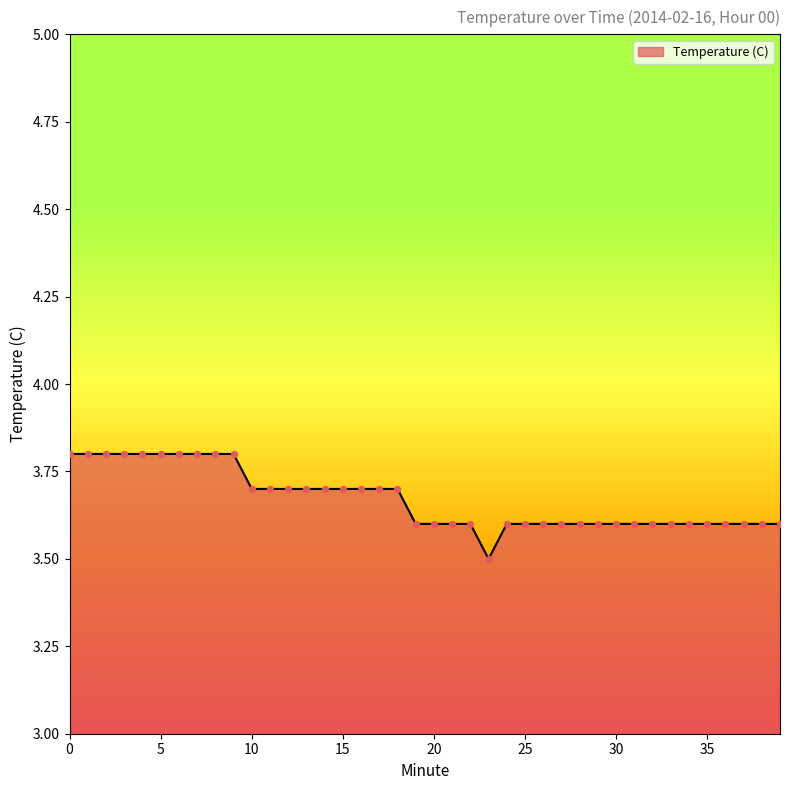

What is the difference between the maximum and minimum values?

0.3